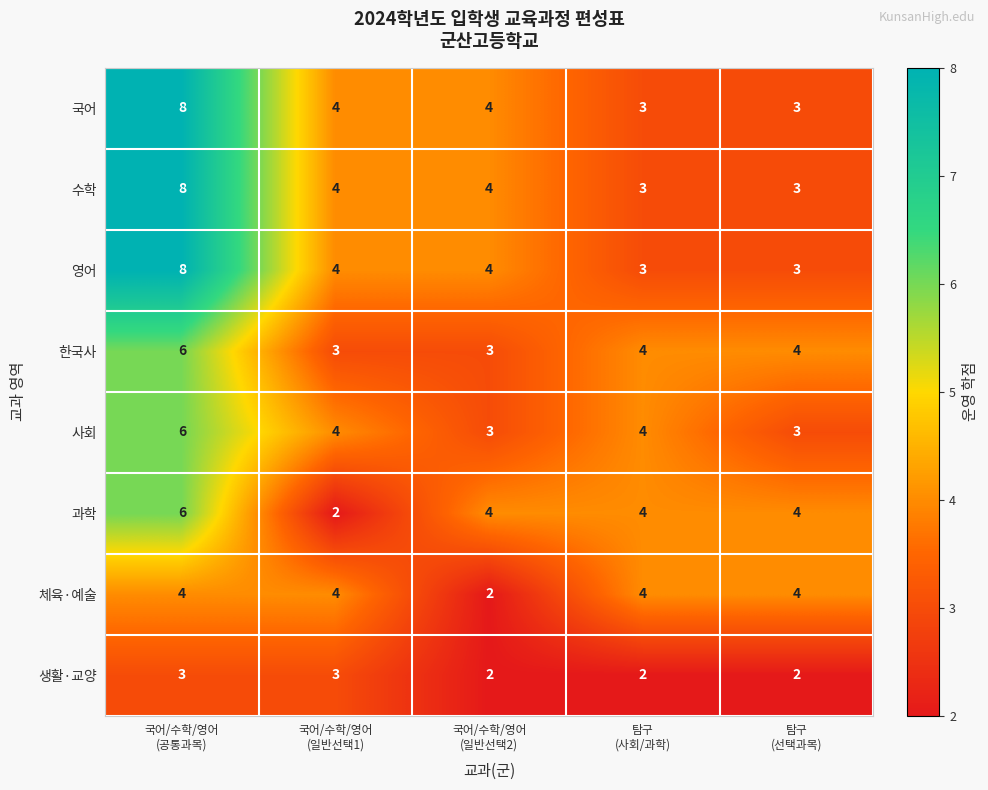

How many data points does each series have?

5